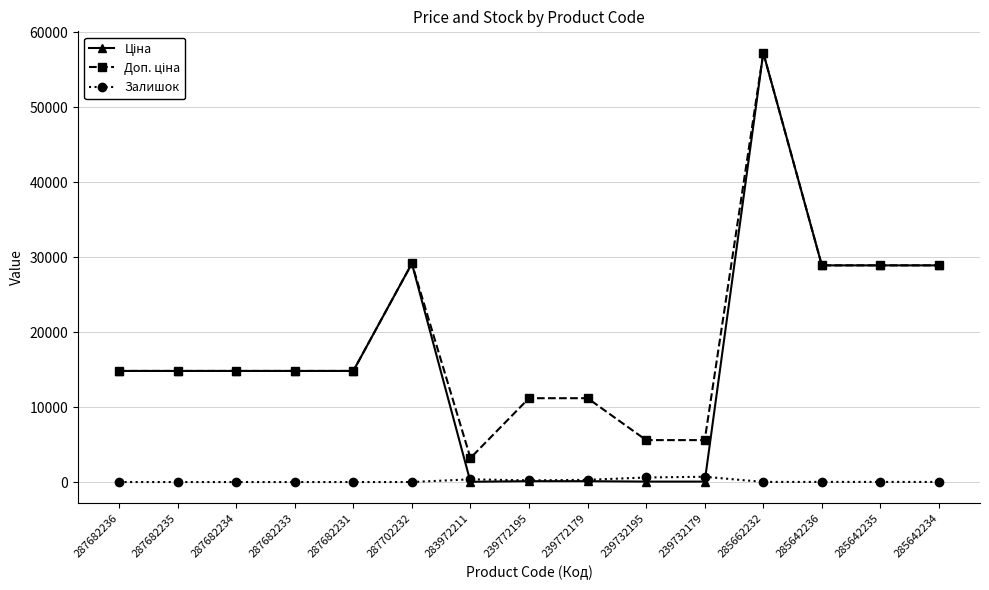

What is the total value across all series at 239772179?

11583.8